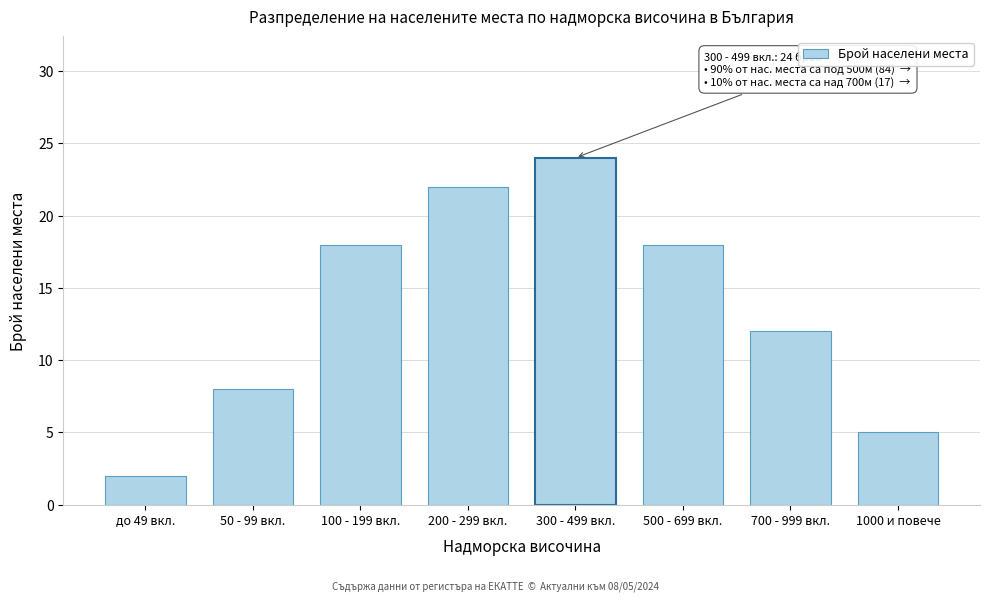

Reading left to right, list all the values displayed in this chart.

до 49 вкл.=2	50 - 99 вкл.=8	100 - 199 вкл.=18	200 - 299 вкл.=22	300 - 499 вкл.=24	500 - 699 вкл.=18	700 - 999 вкл.=12	1000 и повече=5